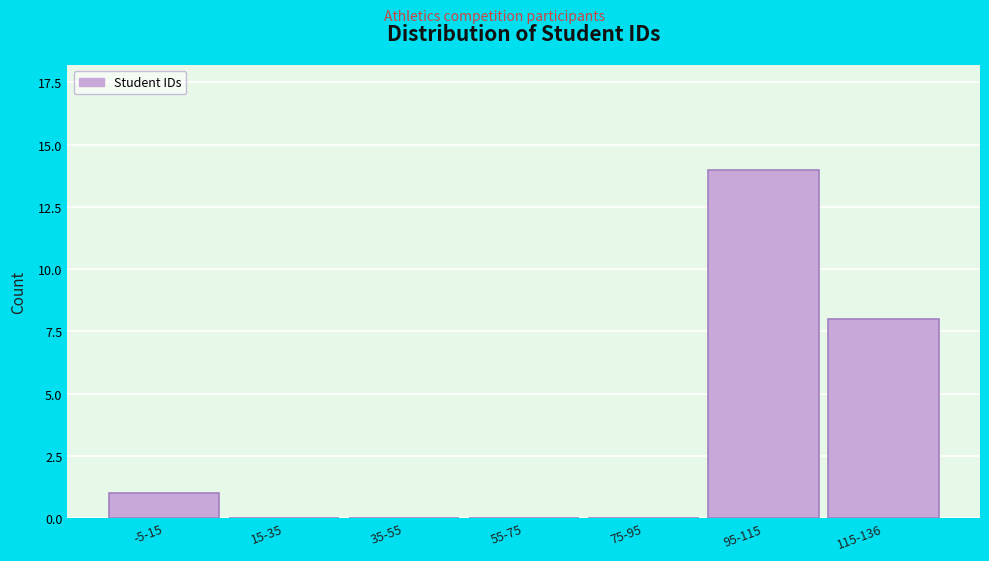

Reading left to right, transcribe all the data shown in this chart.

-5-15=1	15-35=0	35-55=0	55-75=0	75-95=0	95-115=14	115-136=8